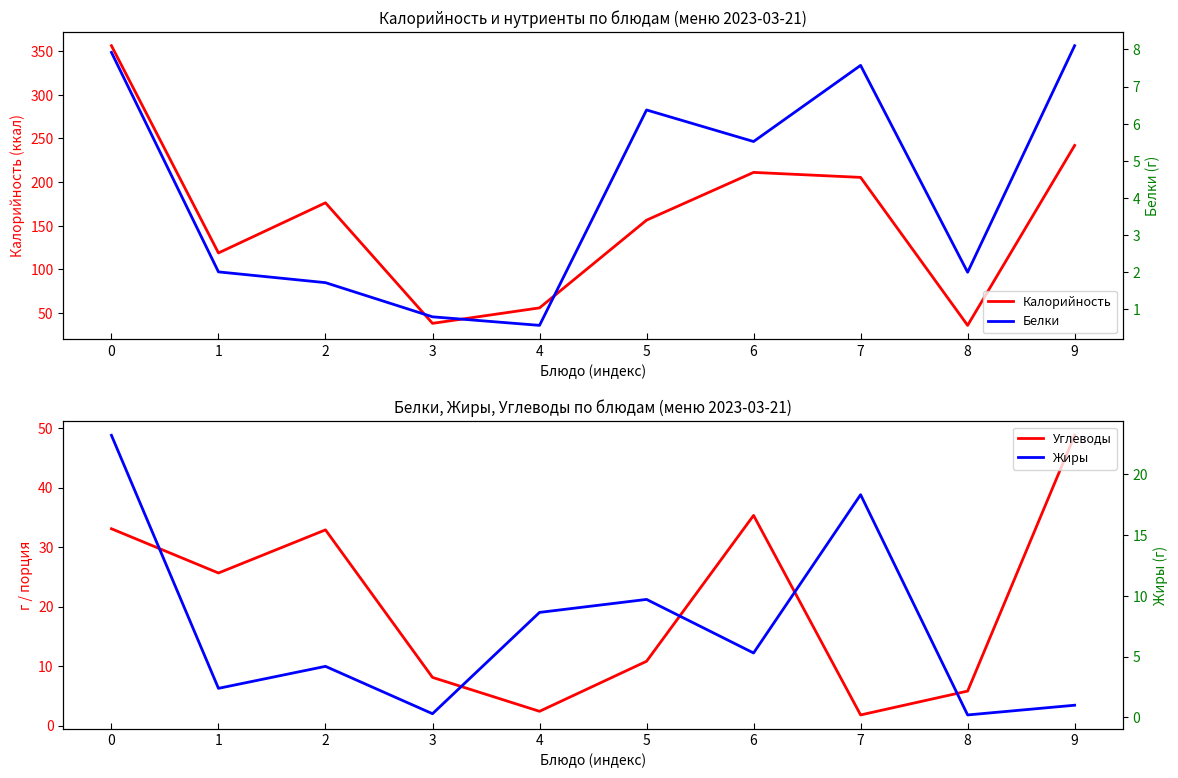

Reading right to left, transcribe all the data shown in this chart.

Калорийность: 9=242.0	8=36.0	7=205.4	6=211.1	5=156.4	4=56.0	3=38.3	2=176.3	1=118.9	0=356.1
Углеводы: 9=48.8	8=5.8	7=1.8	6=35.3	5=10.8	4=2.4	3=8.1	2=32.9	1=25.6	0=33.1
Белки: 9=8.1	8=2.0	7=7.6	6=5.5	5=6.4	4=0.6	3=0.8	2=1.7	1=2.0	0=7.9
Жиры: 9=1.0	8=0.2	7=18.3	6=5.3	5=9.7	4=8.6	3=0.3	2=4.2	1=2.4	0=23.2